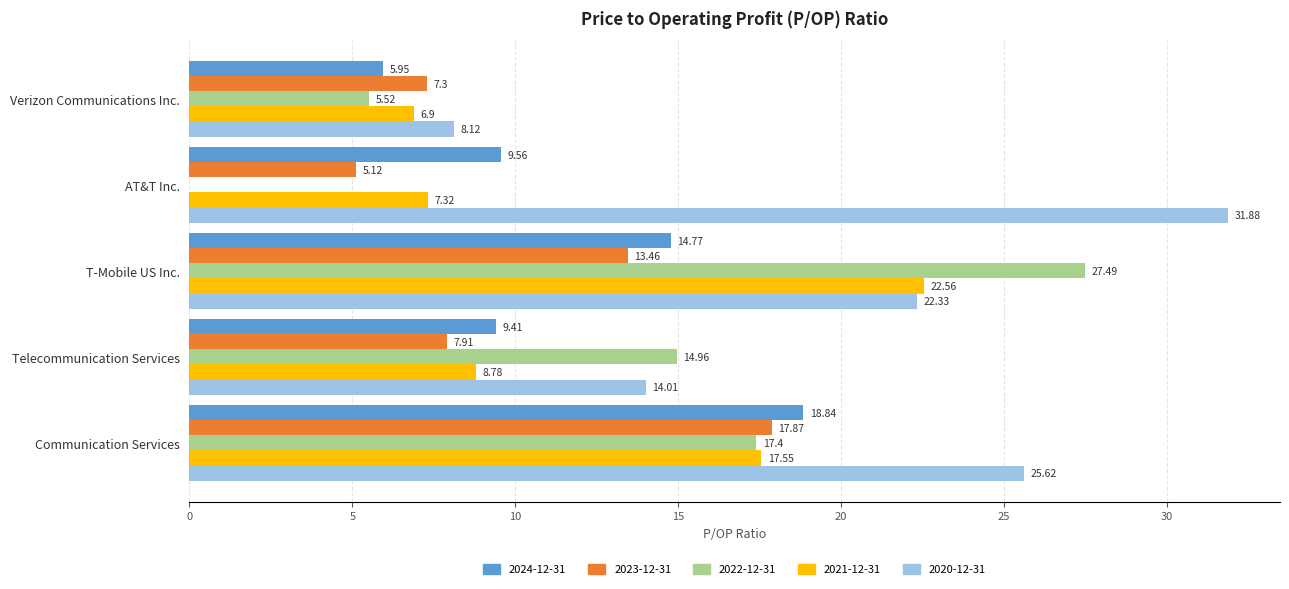

Which label corresponds to the largest value in the chart?

AT&T Inc.